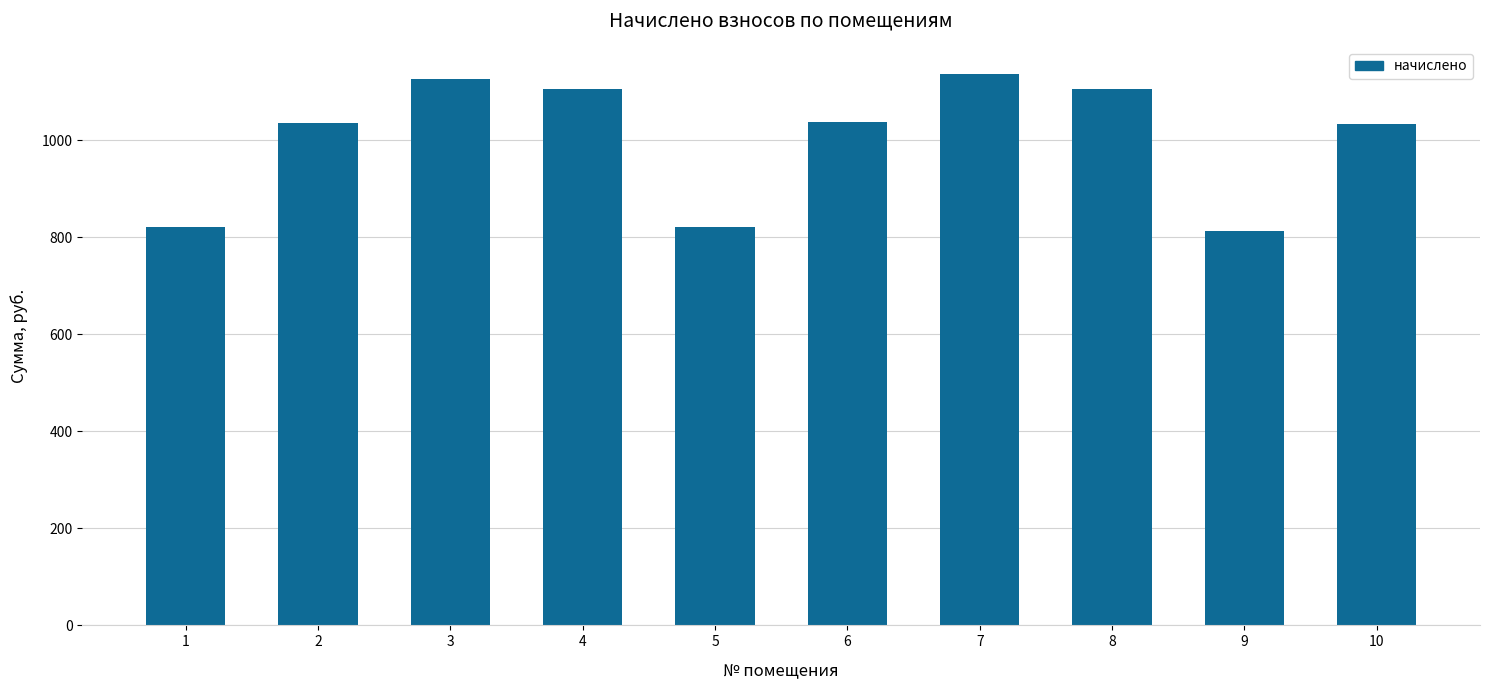

What is the value of the 7th bar from the left?

1136.2